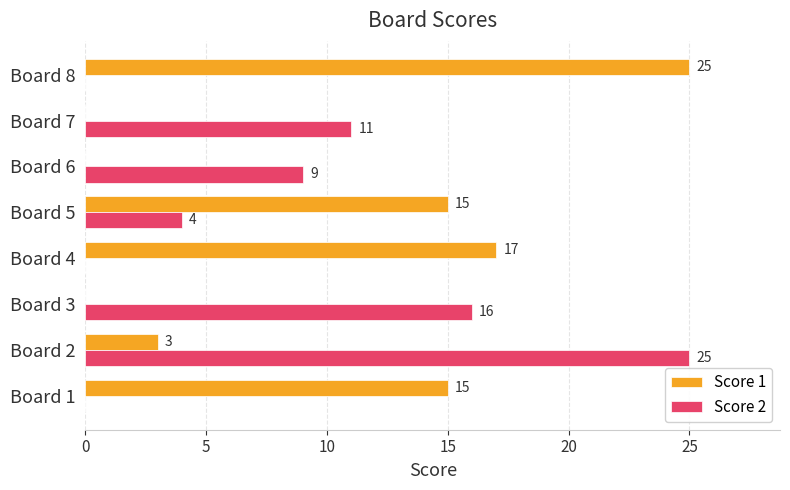

What is the total value across all series at Board 1?

15